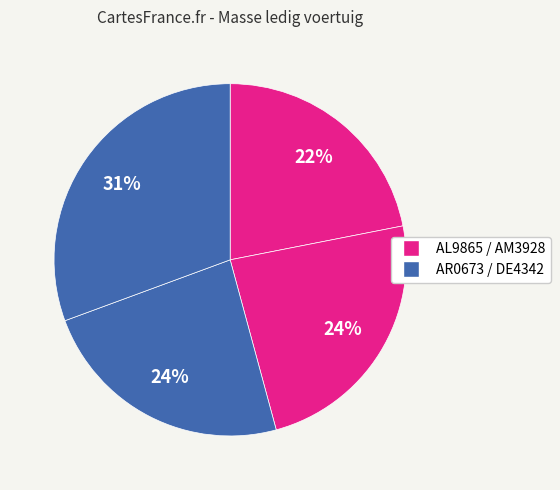

Which category has the smallest portion of the pie?

AL9865